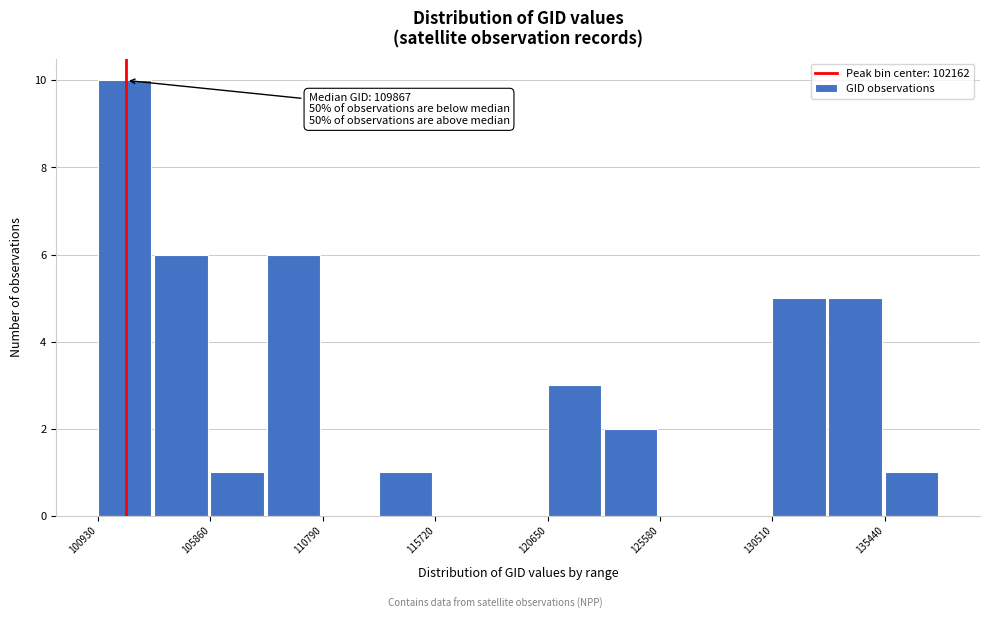

Which range on the x-axis has the tallest bar?

101000 to 103500